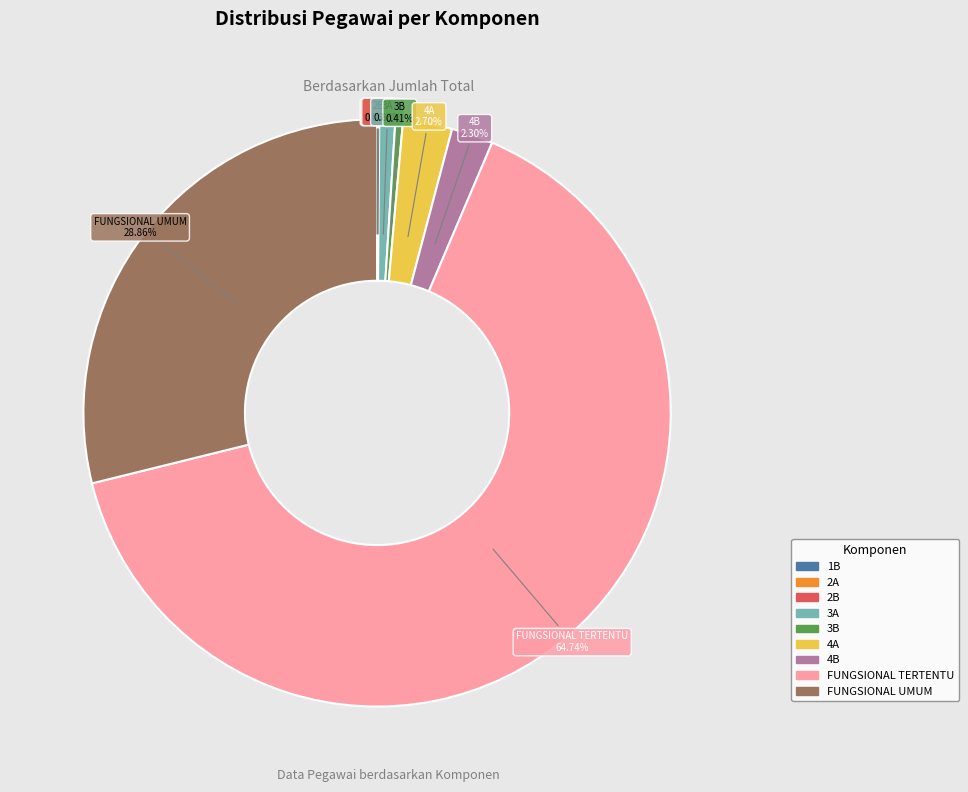

Approximately how many times larger is the value at 4B compared to 3A?

2.6